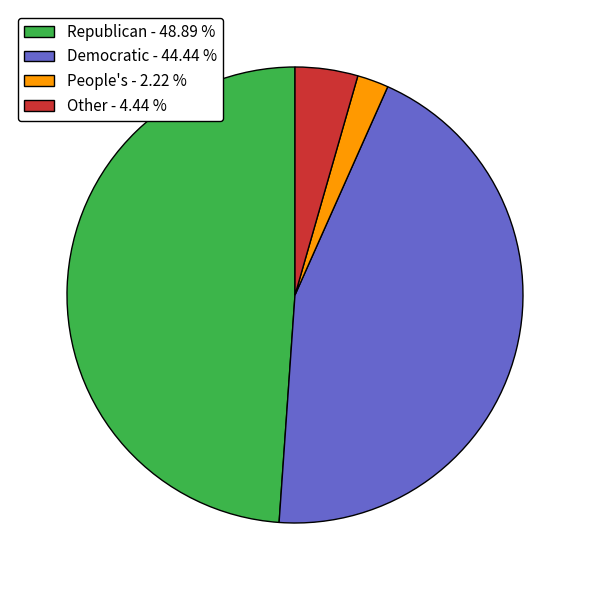

Rank the categories by value from lowest to highest.

People's, Other, Democratic, Republican